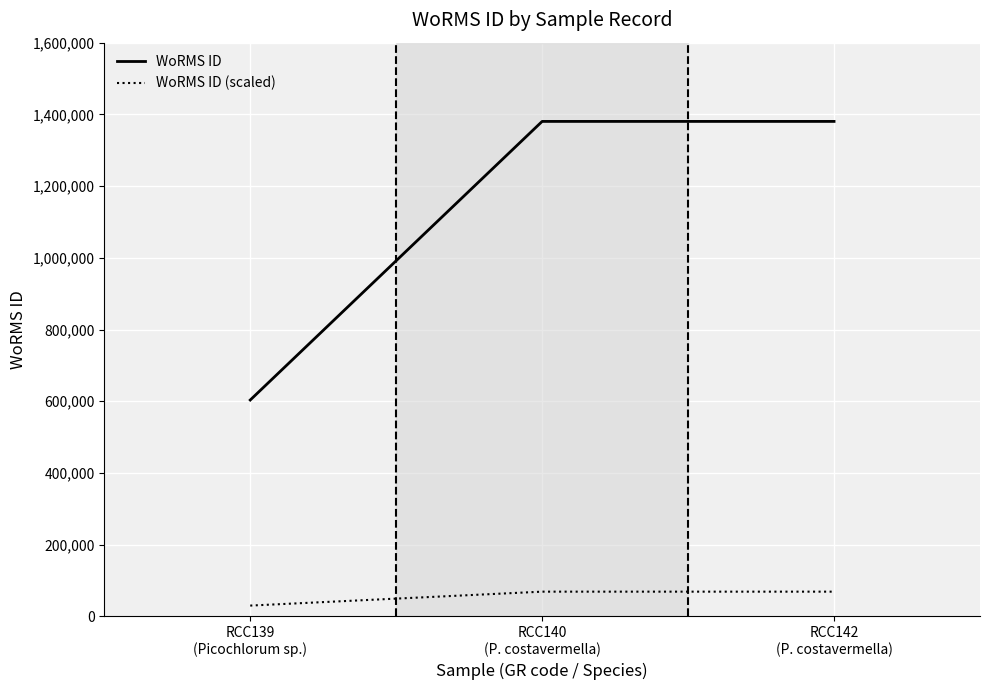

Which series has the largest range (max minus min)?

WoRMS ID